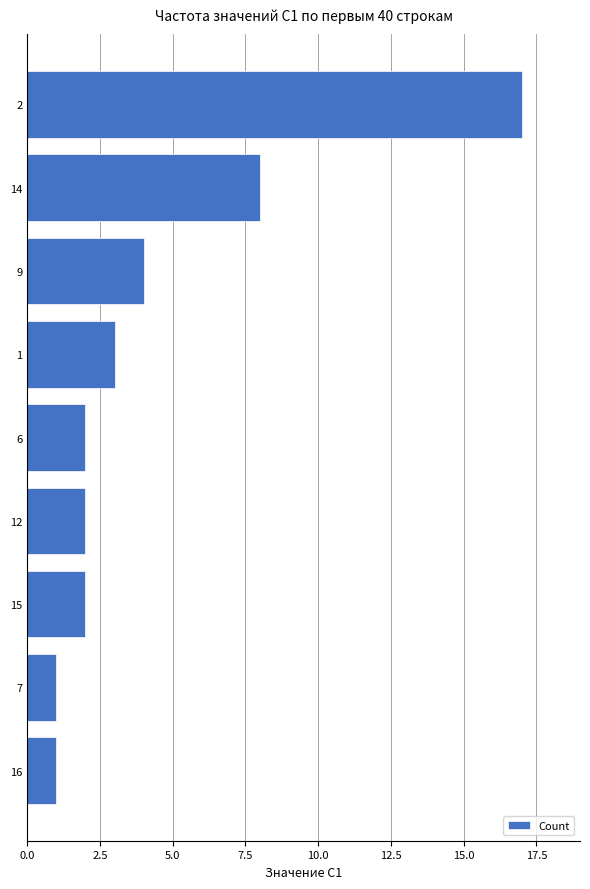

The chart shows a value of 1 at 15. True or false?

False